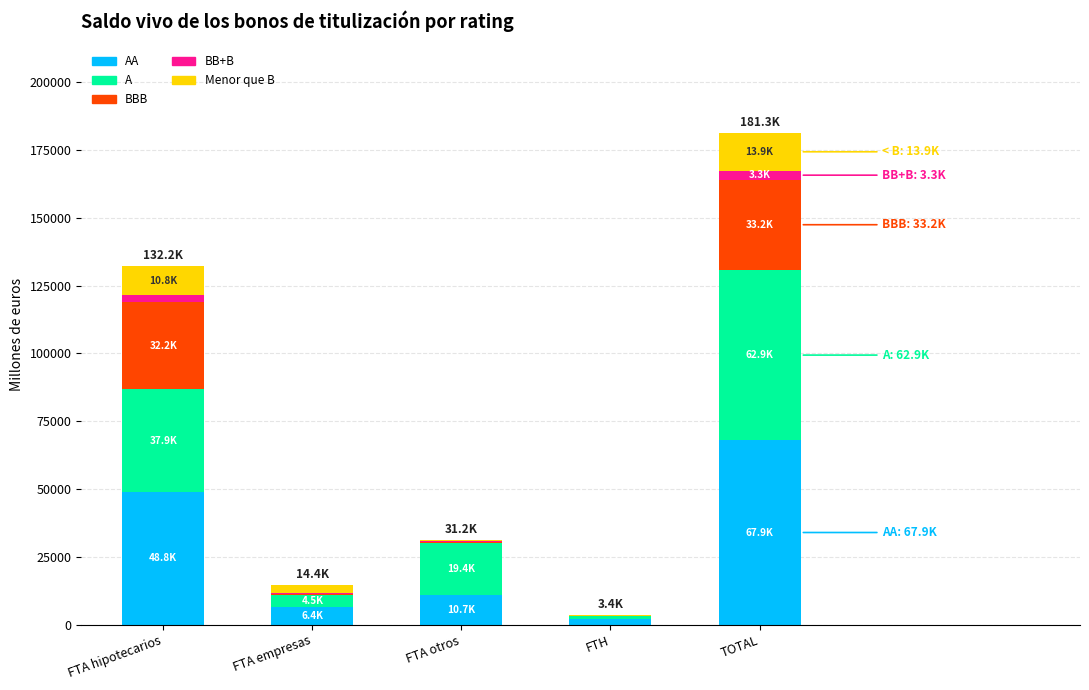

At which category is the sum across all series the highest?

TOTAL